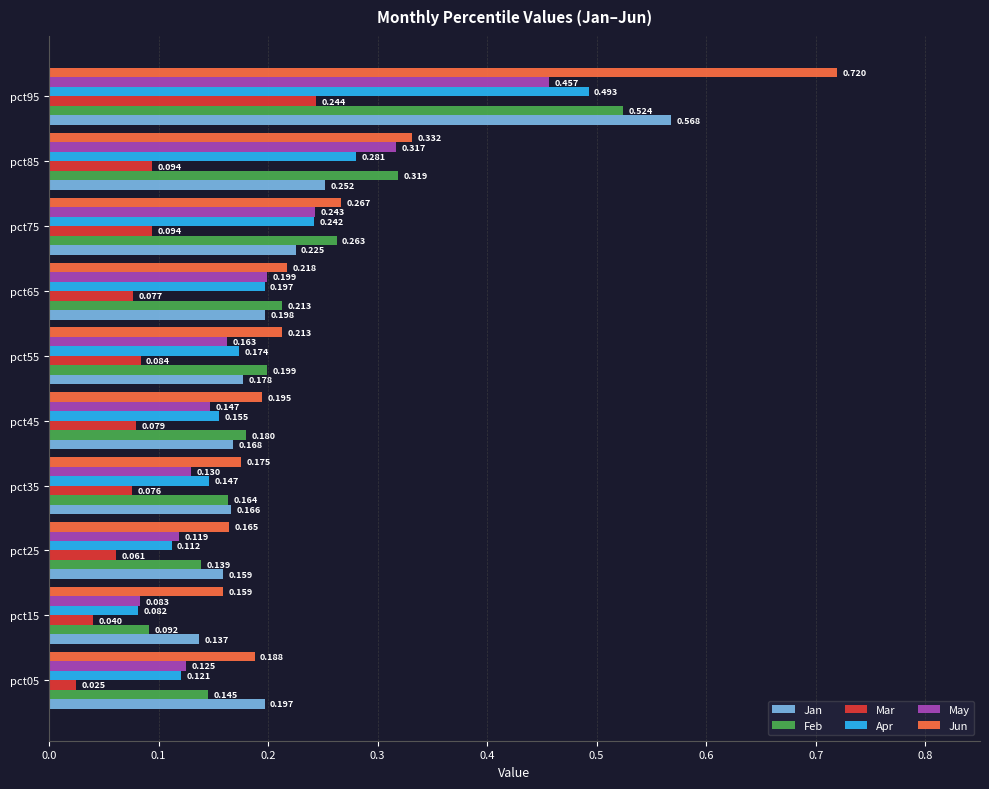

Which series has the largest total across all categories?

Jun